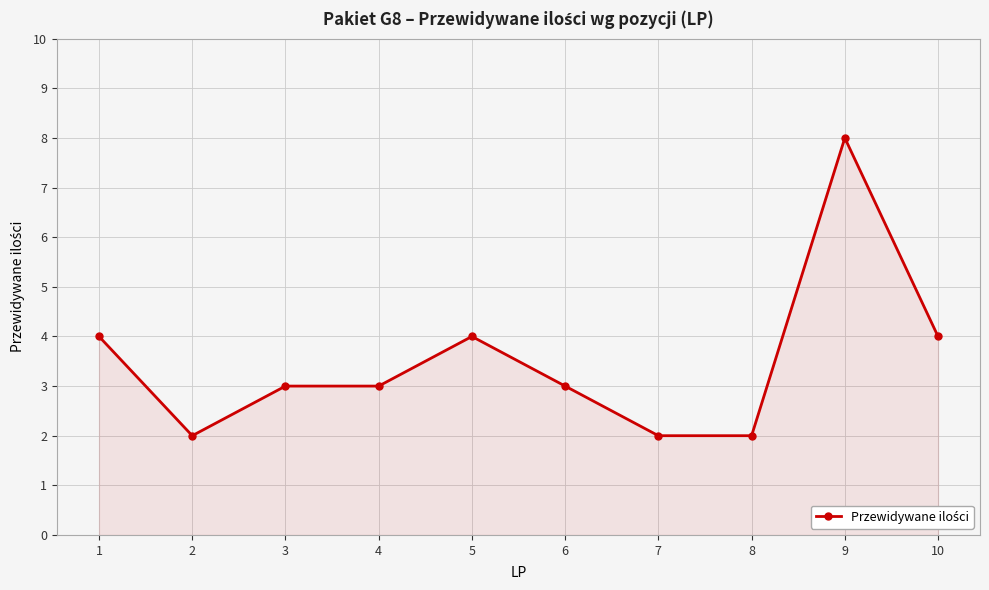

Approximately how many times larger is the value at 4 compared to 6?

1.0